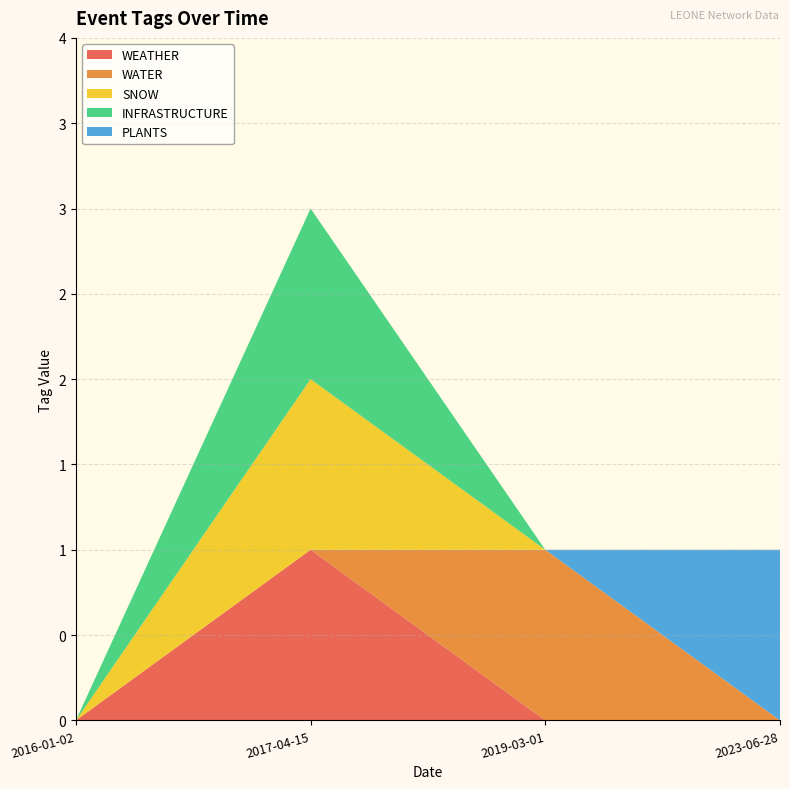

Reading left to right, what are all the values shown in this chart?

WEATHER: 0	1	0	0
WATER: 0	0	1	0
SNOW: 0	1	0	0
INFRASTRUCTURE: 0	1	0	0
PLANTS: 0	0	0	1